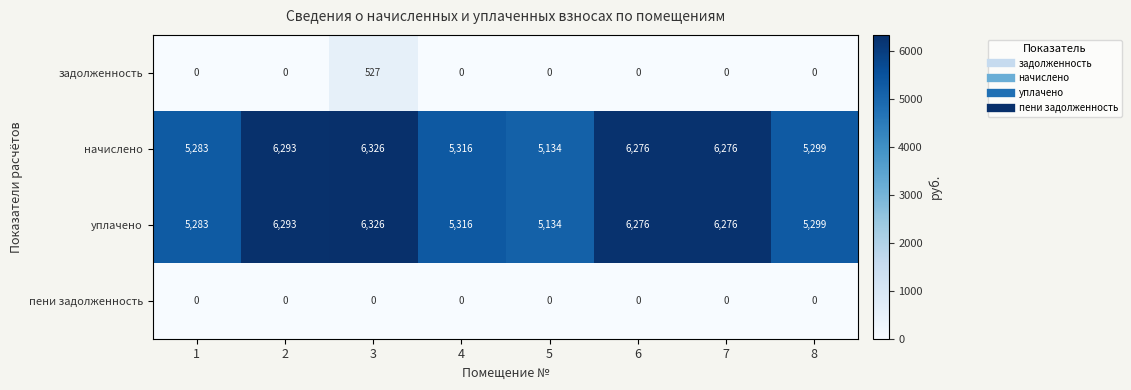

At how many categories does at least one series exceed 1873?

8